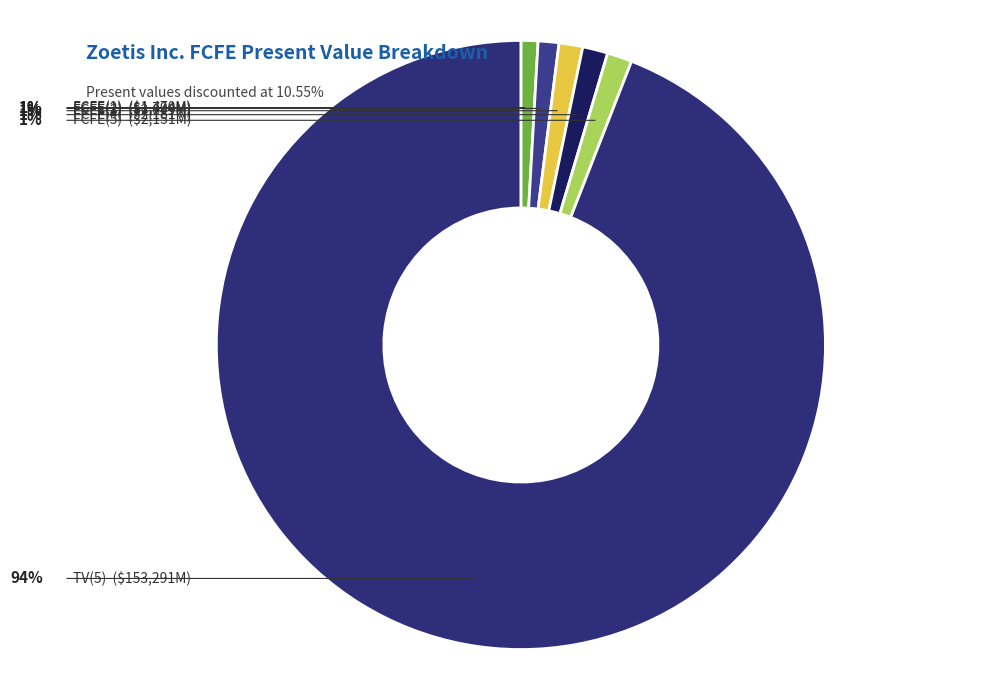

How many slices are in this pie chart?

6